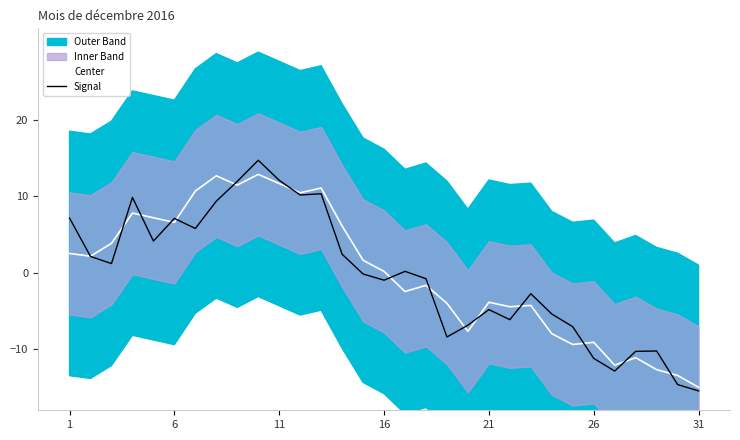

True or false: Center has a value of 3.9 at 16.

False